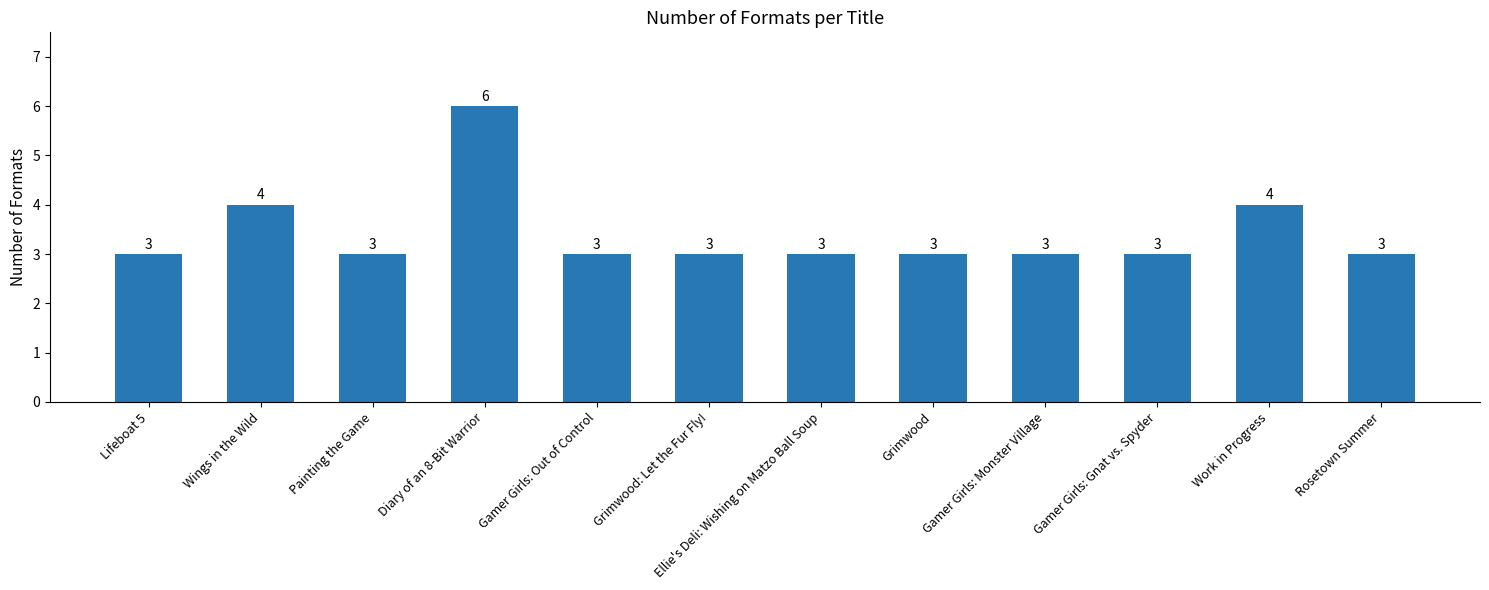

Reading left to right, extract all data points from this chart.

3	4	3	6	3	3	3	3	3	3	4	3